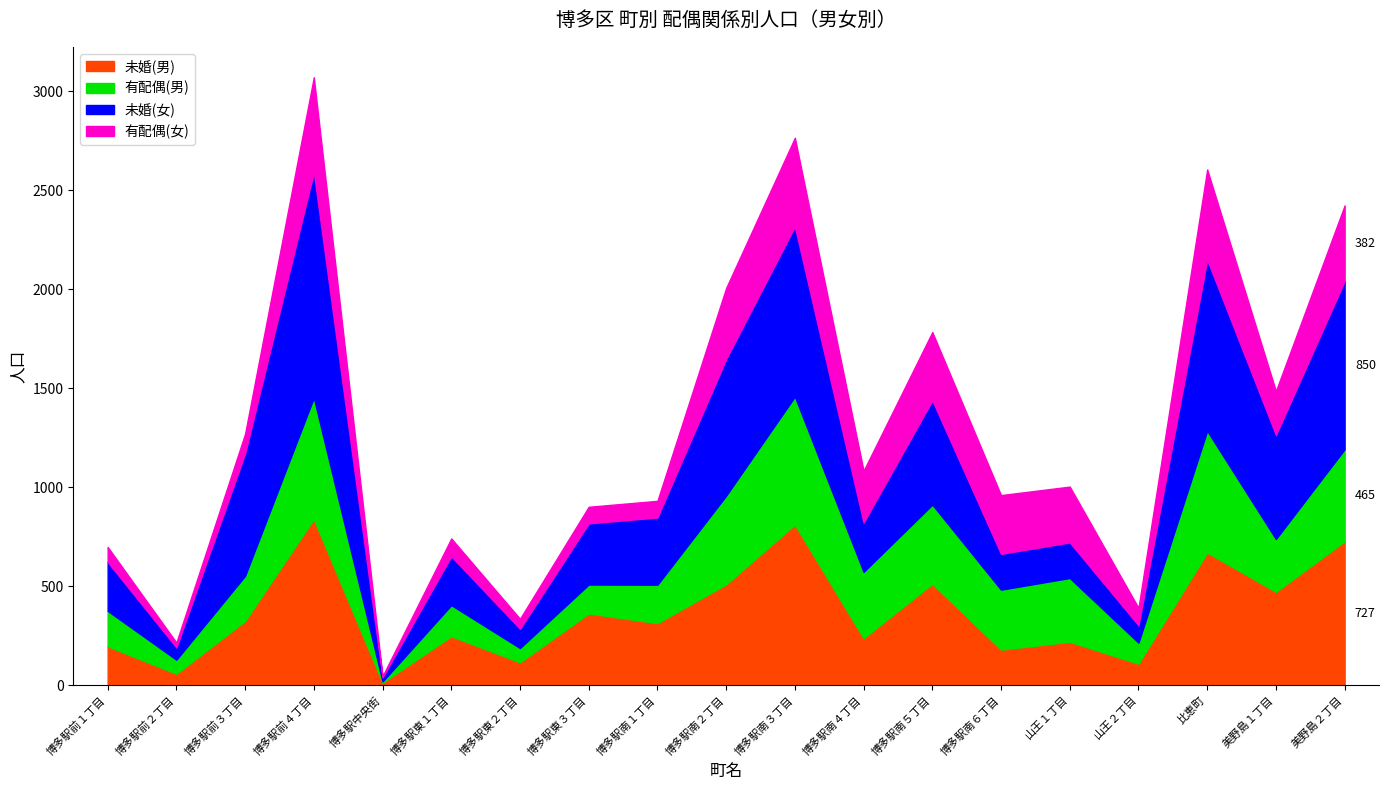

True or false: 未婚(男) and 未婚(女) cross at least once.

True